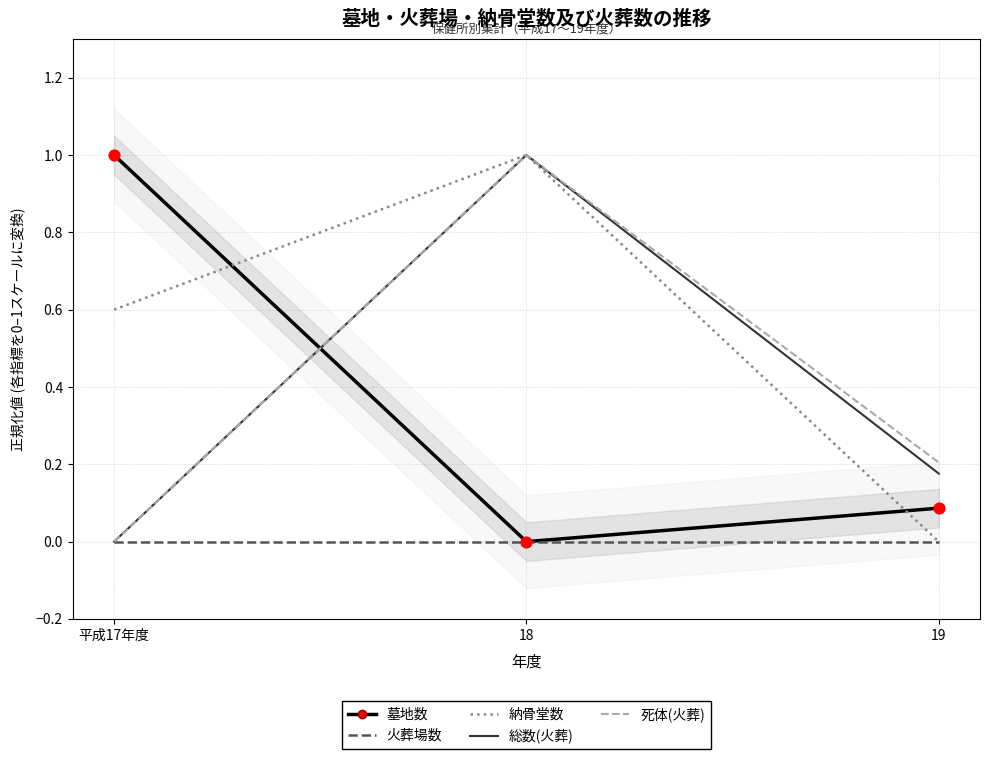

What are all the series names shown in the legend?

墓地数, 火葬場数, 納骨堂数, 総数(火葬), 死体(火葬)